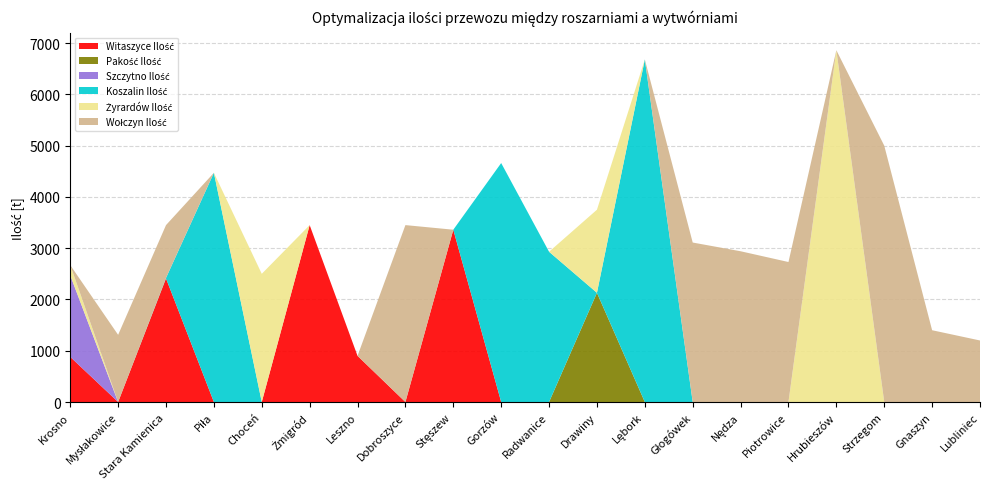

Reading right to left, what are all the values shown in this chart?

Witaszyce Ilość: 0	0	0	0	0	0	0	0	0	0	0	3360	0	900	3450	0	0	2410	0	880
Pakość Ilość: 0	0	0	0	0	0	0	0	2130	0	0	0	0	0	0	0	0	0	0	0
Szczytno Ilość: 0	0	0	0	0	0	0	0	0	0	0	0	0	0	0	0	0	0	0	1590
Koszalin Ilość: 0	0	0	0	0	0	0	6680	0	2930	4660	0	0	0	0	0	4470	10	0	0
Żyrardów Ilość: 0	0	0	6860	0	0	0	0	1620	0	0	0	0	0	0	2500	0	0	0	200
Wołczyn Ilość: 1200	1400	5000	0	2730	2940	3110	0	0	0	0	0	3450	0	0	0	0	1030	1310	0